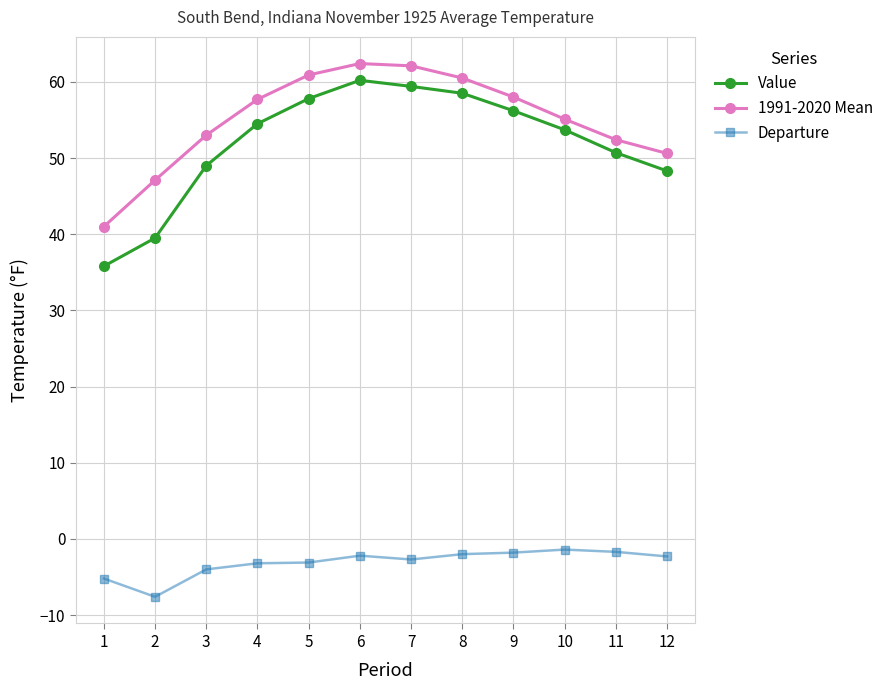

Rank the series at 3 from highest to lowest value.

1991-2020 Mean, Value, Departure